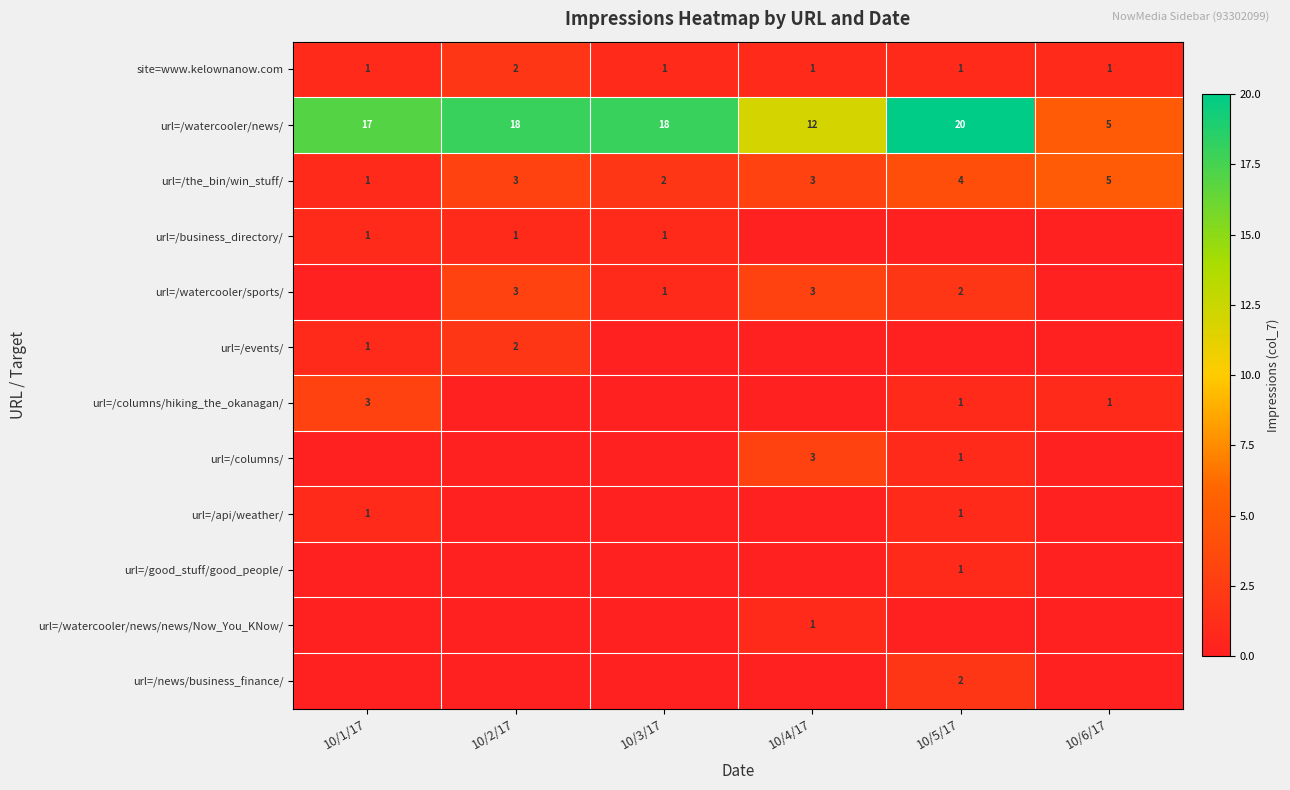

Is it true that url=/business_directory/ equals 1 at 10/3/17?

True